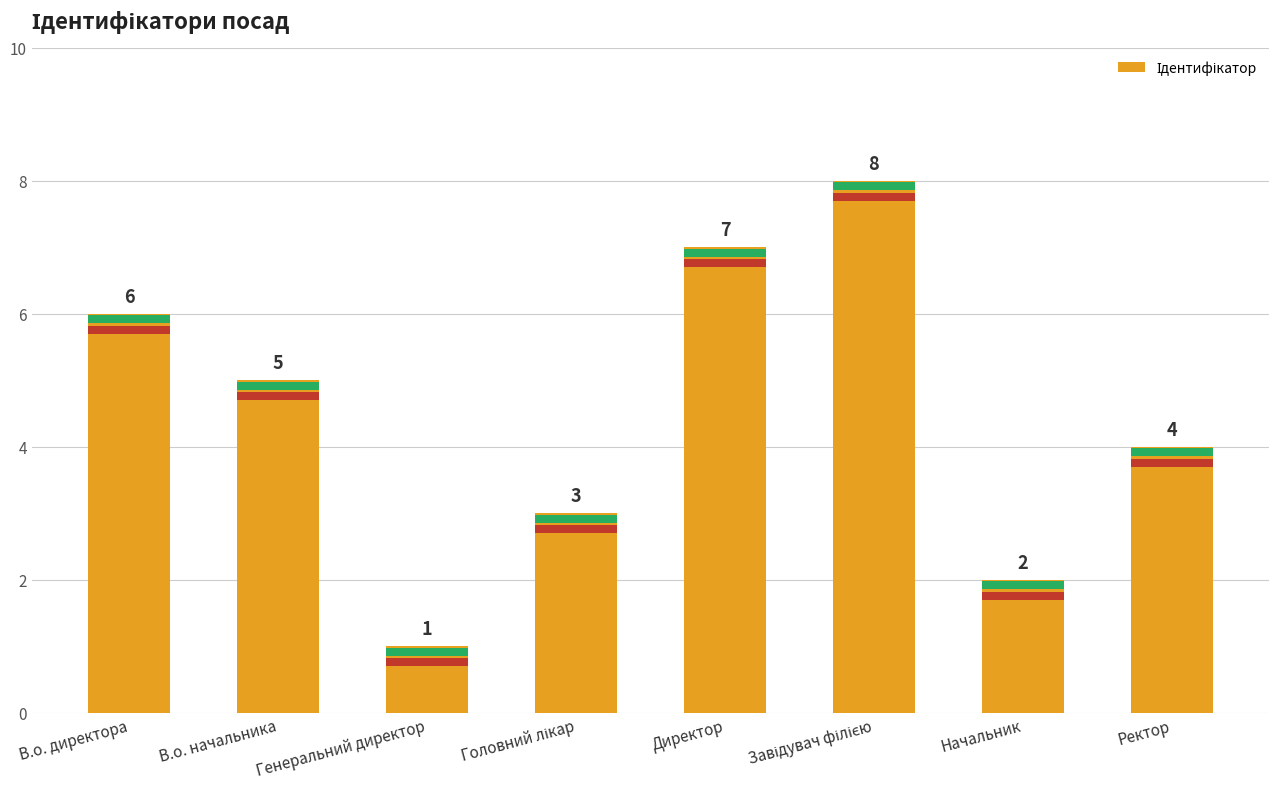

What is the difference between the values at Начальник and Головний лікар?

1